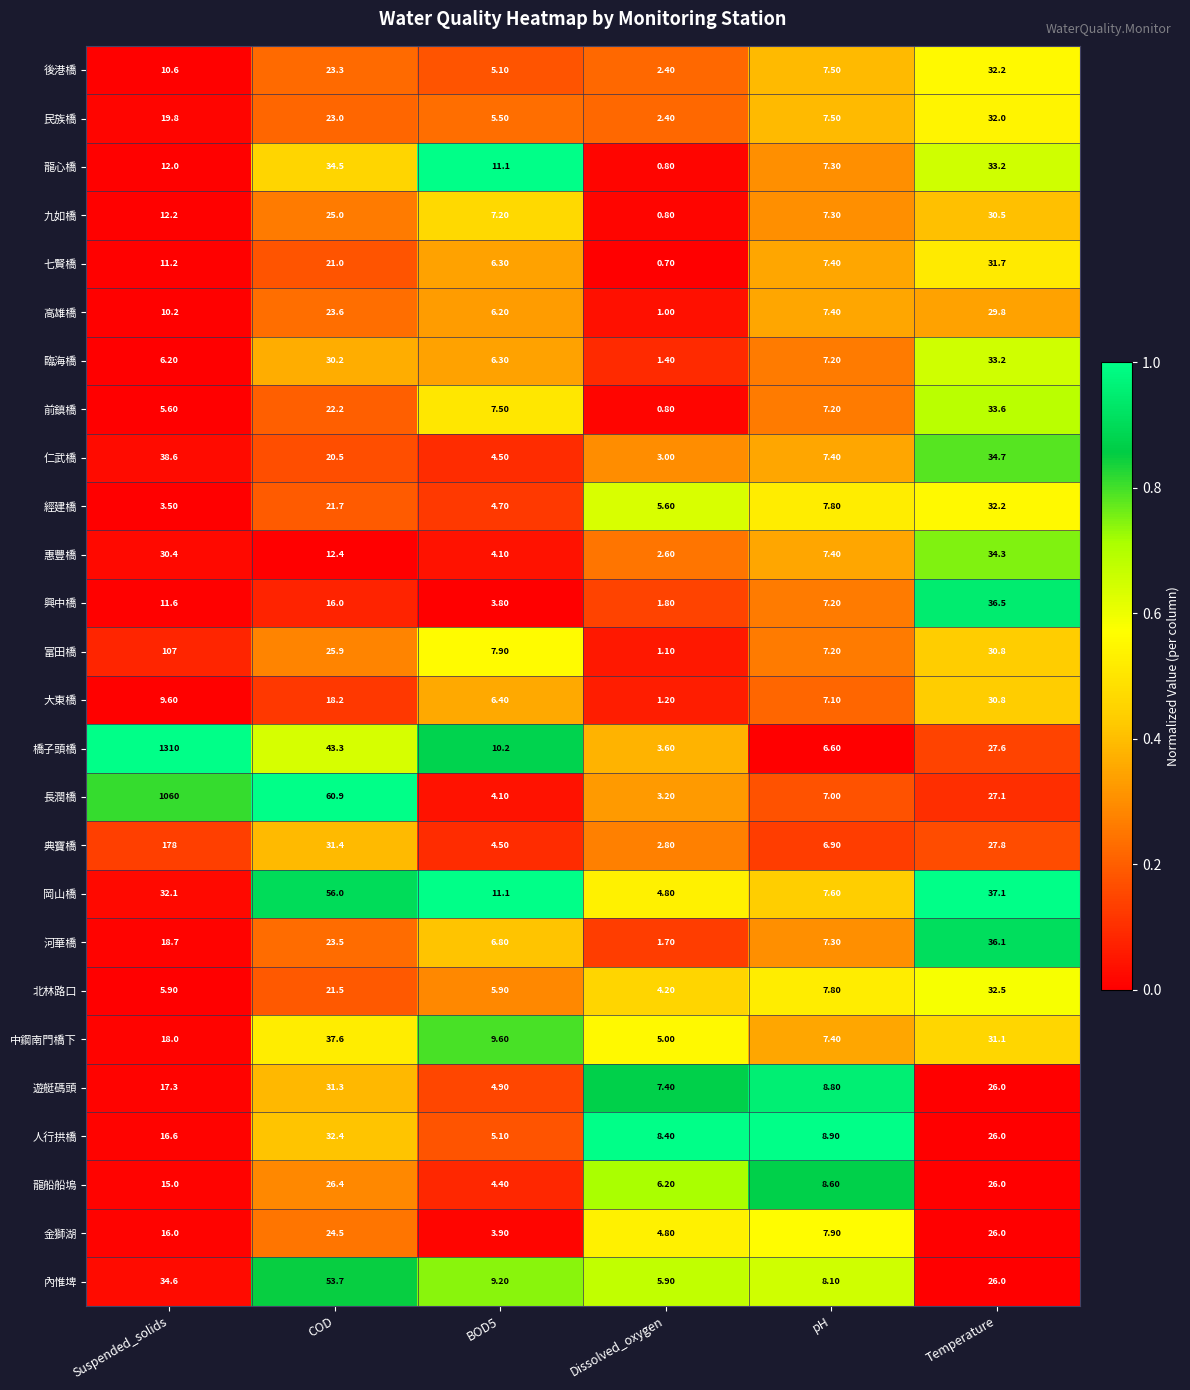

How many data points in 岡山橋 are less than 32?

3